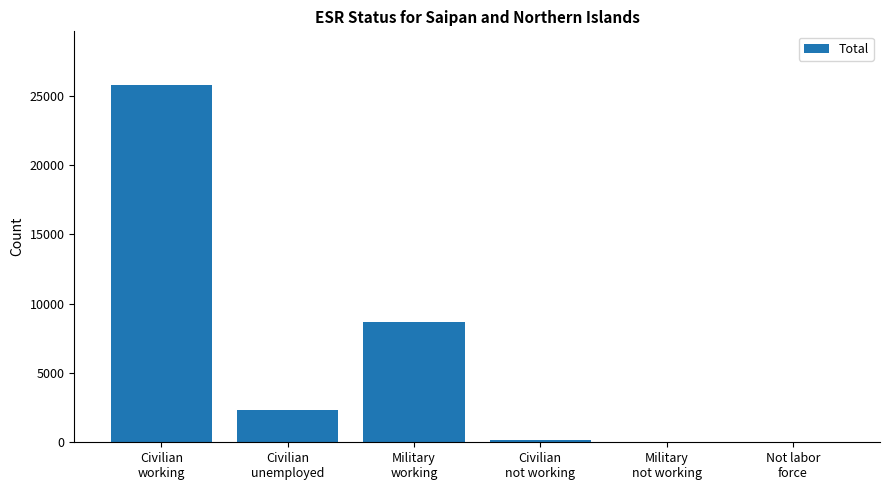

What is the sum of all values?

36957